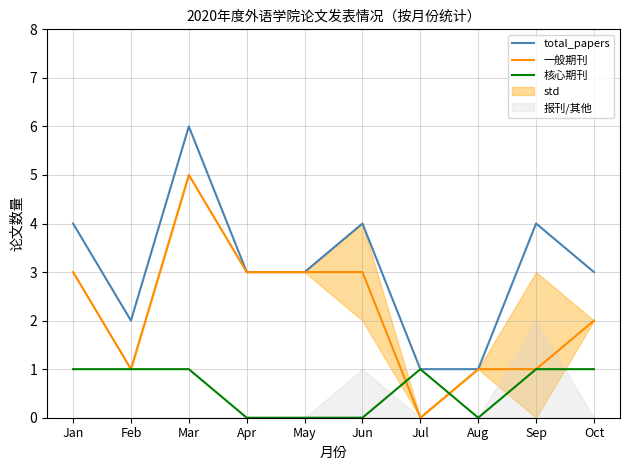

What is the greatest value displayed?

6